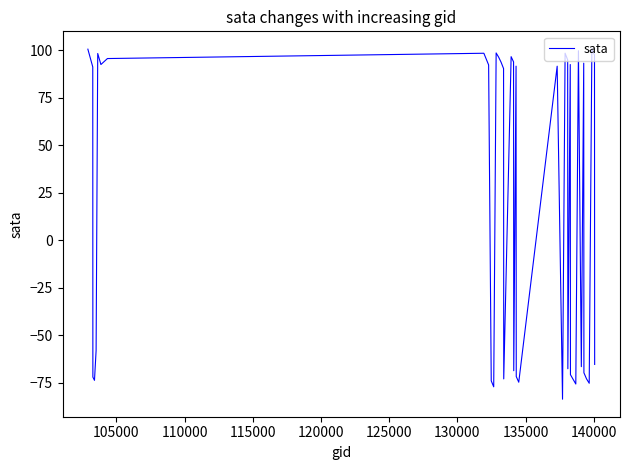

What is the greatest value displayed?

100.6